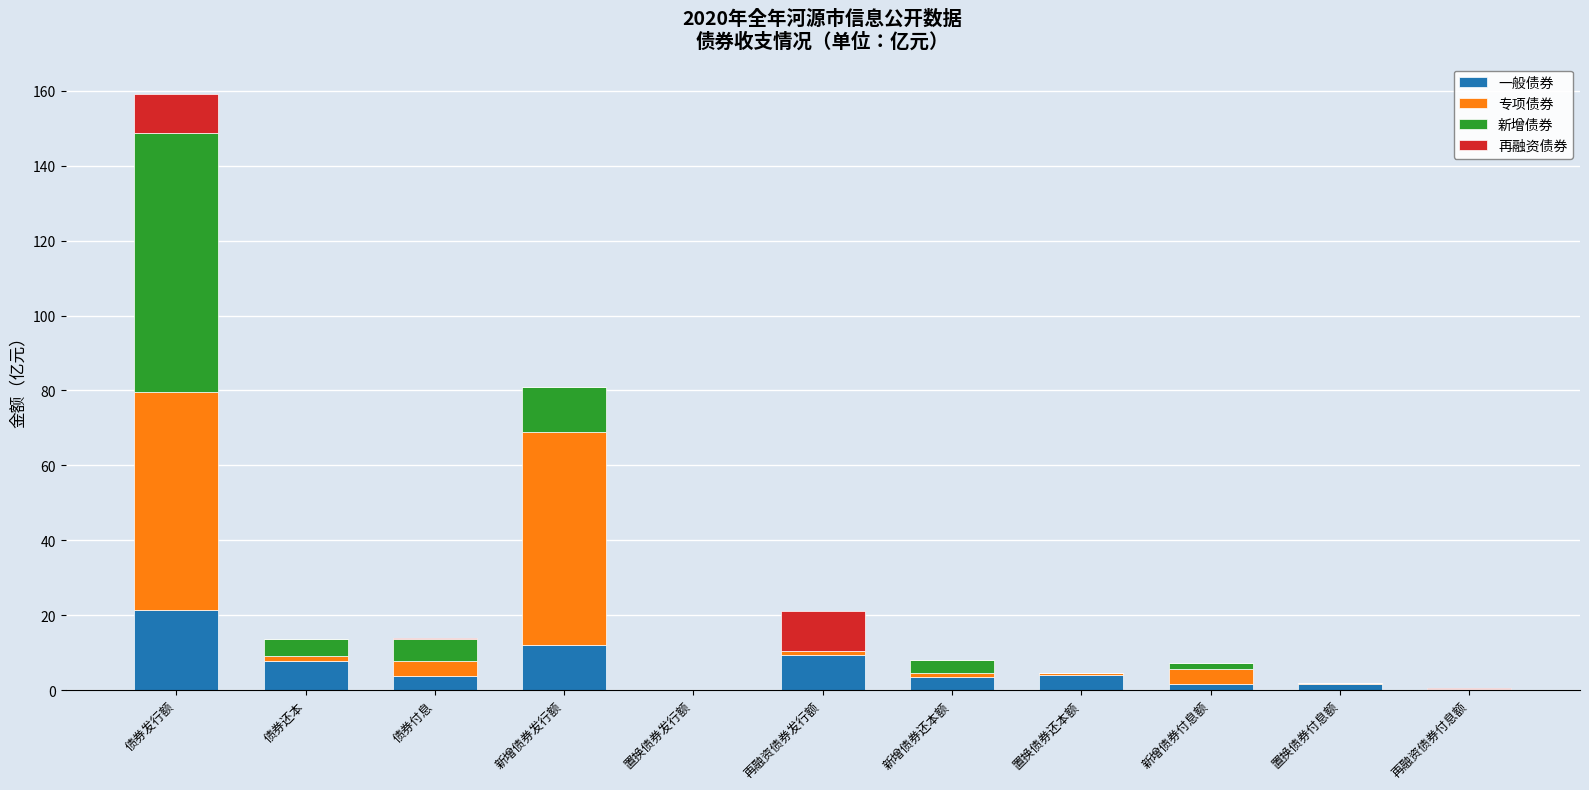

At which category is the sum across all series the highest?

债券发行额